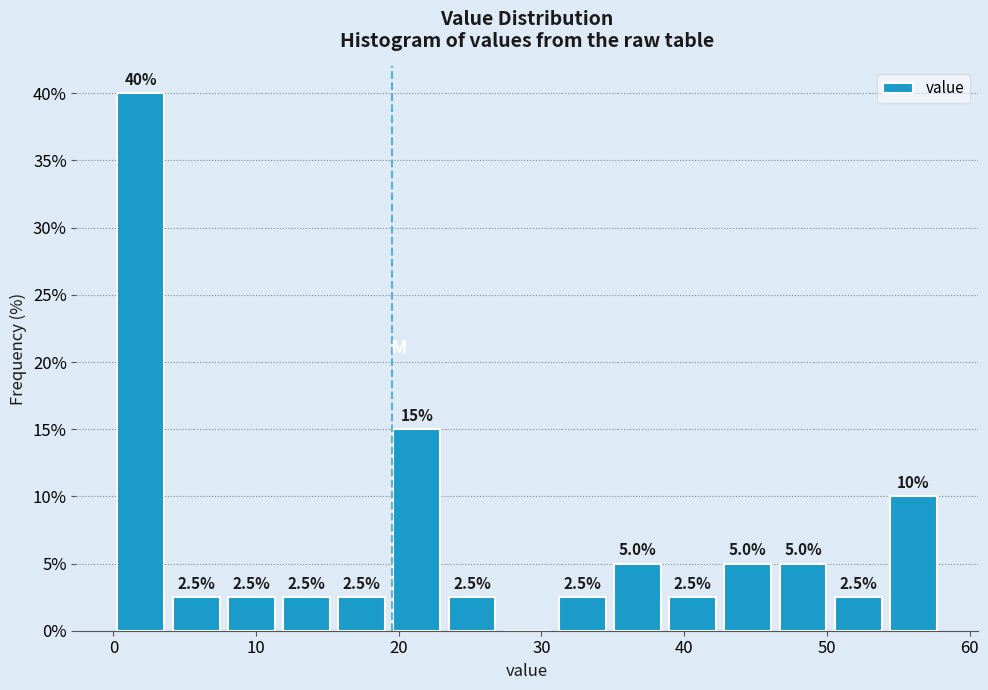

Read against the x-axis, roughly where is the centre of the tallest bar?

2